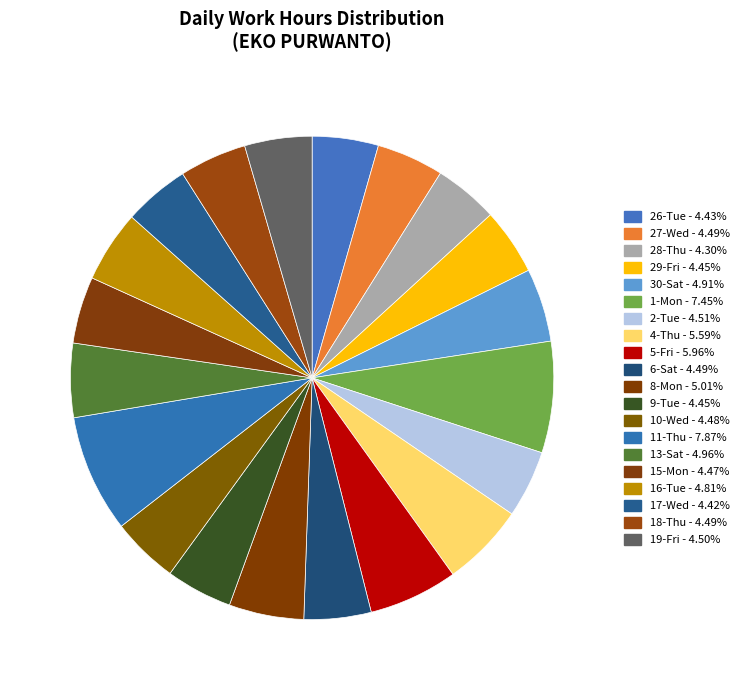

To the nearest percent, what portion does 11-Thu represent?

8%